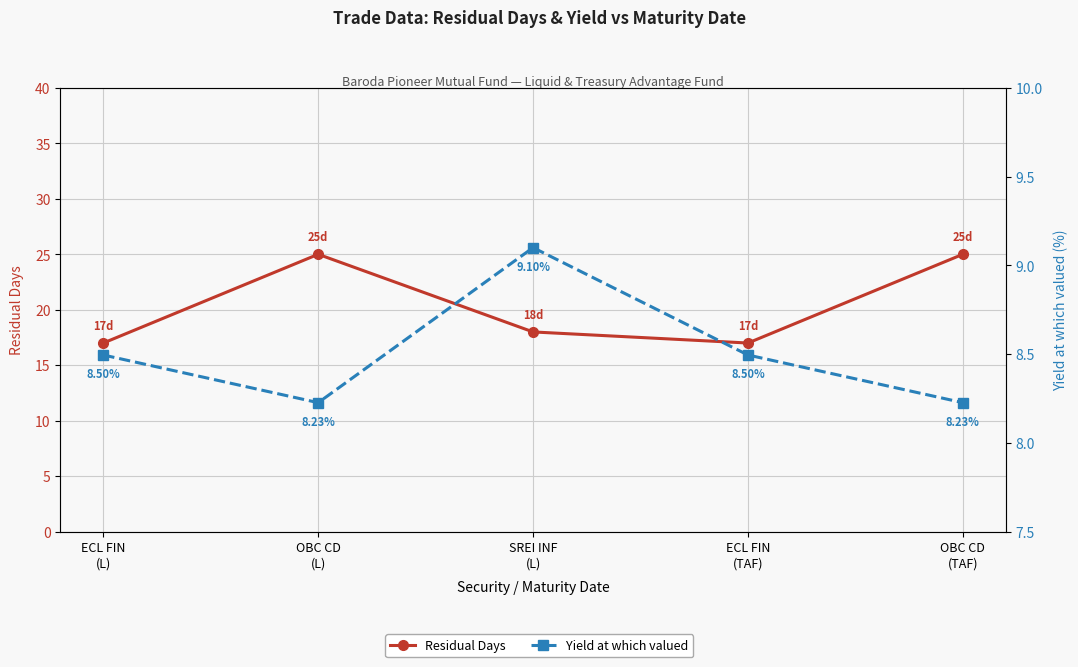

True or false: Yield at which valued and Residual Days cross at least once.

False